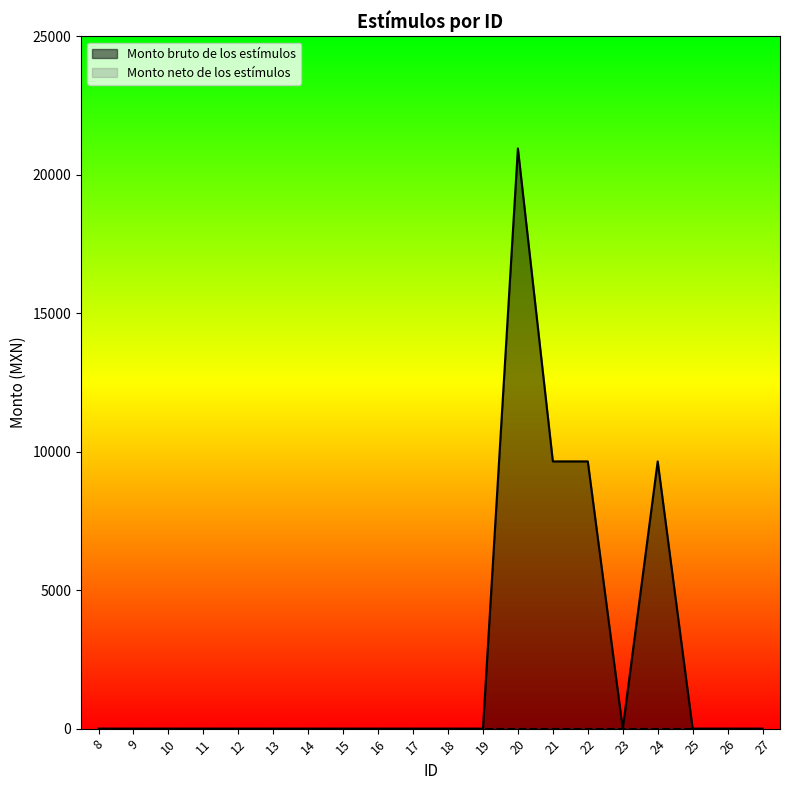

How many points are lower than both their immediate neighbors (excluding endpoints)?

1